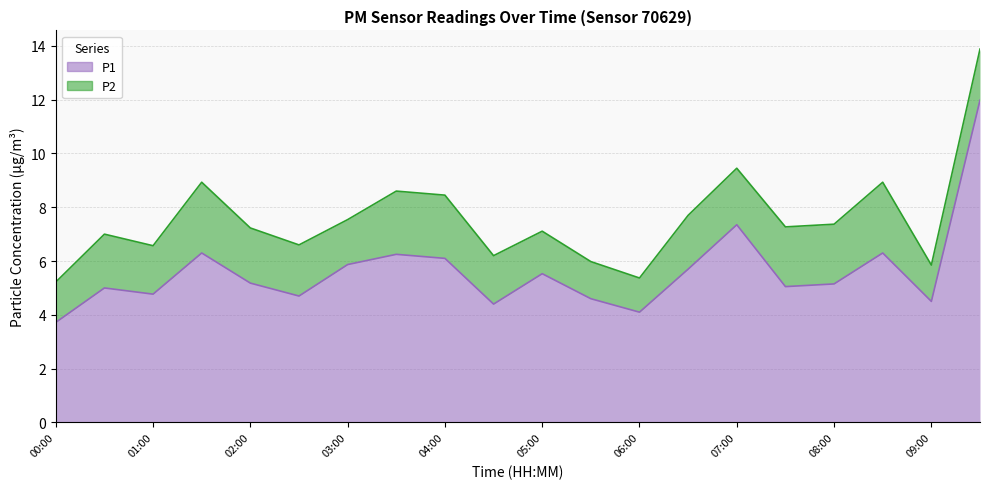

Rank the categories by value from lowest to highest.

00:00, 06:00, 04:30, 09:00, 05:30, 02:30, 01:00, 00:30, 07:30, 08:00, 02:00, 05:00, 06:30, 03:00, 04:00, 03:30, 01:30, 08:30, 07:00, 09:30